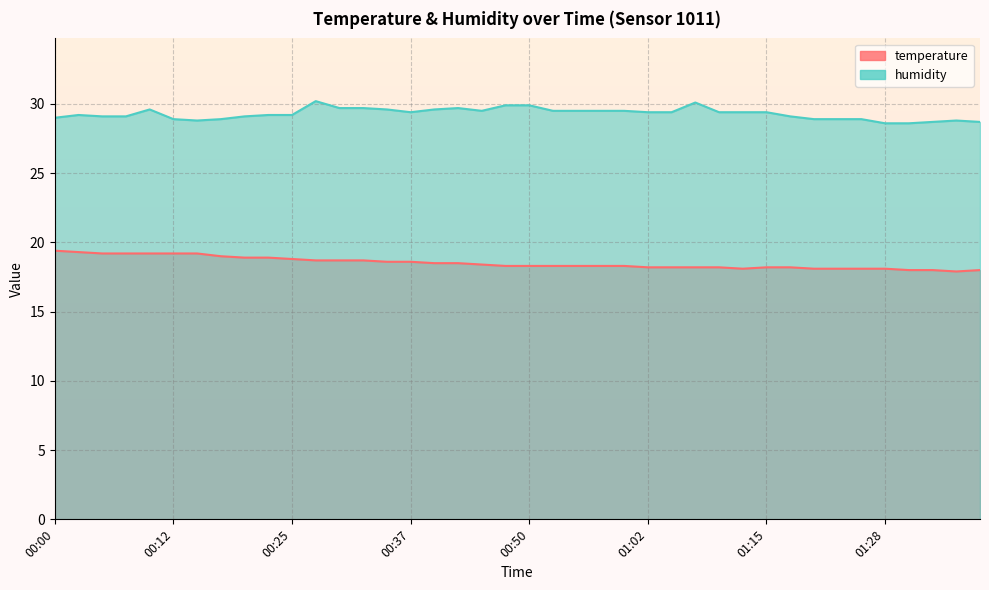

What are all the series names shown in the legend?

temperature, humidity